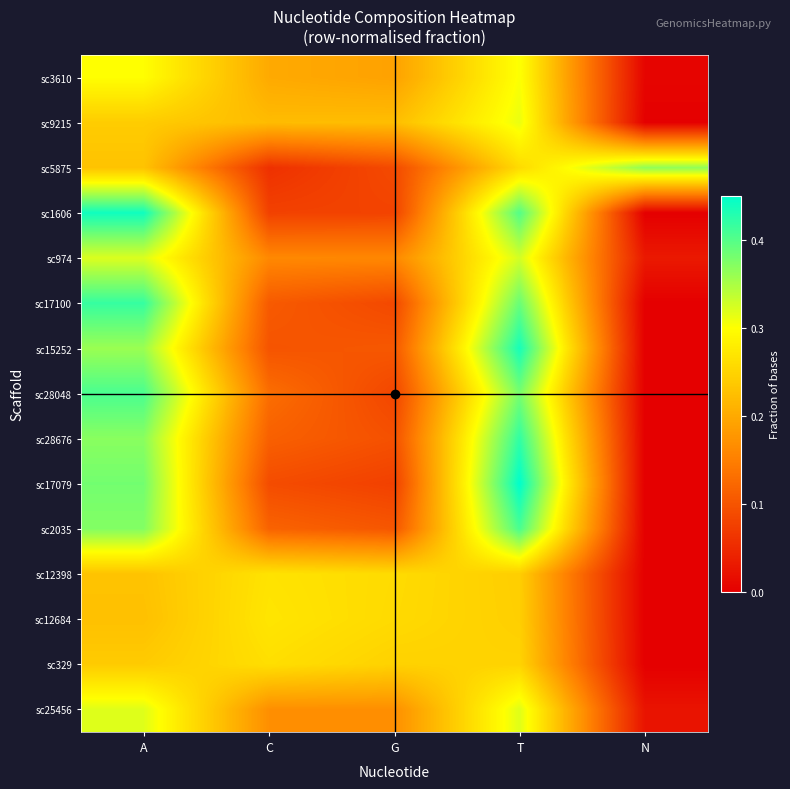

How many series are shown in this chart?

15